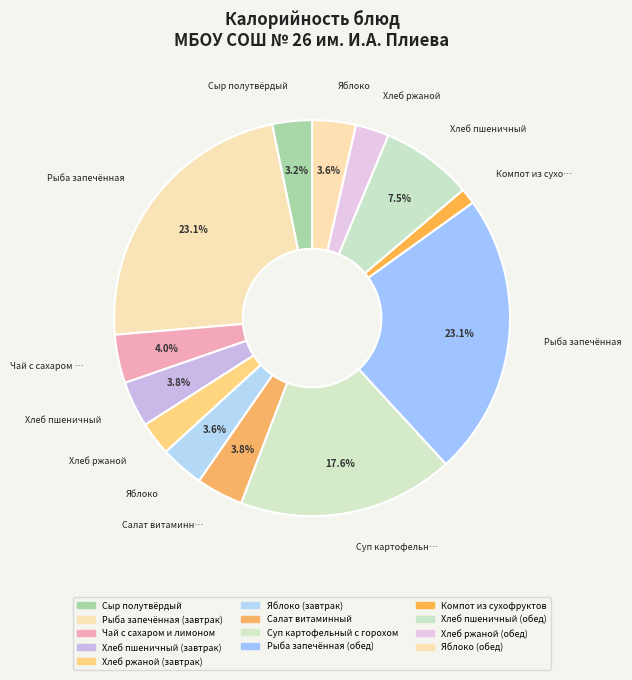

Rank the categories by value from highest to lowest.

Рыба запечённая (завтрак), Рыба запечённая (обед), Суп картофельный с горохом, Хлеб пшеничный (обед), Чай с сахаром и лимоном, Салат витаминный, Хлеб пшеничный (завтрак), Яблоко (завтрак), Яблоко (обед), Сыр полутвёрдый, Хлеб ржаной (завтрак), Хлеб ржаной (обед), Компот из сухофруктов